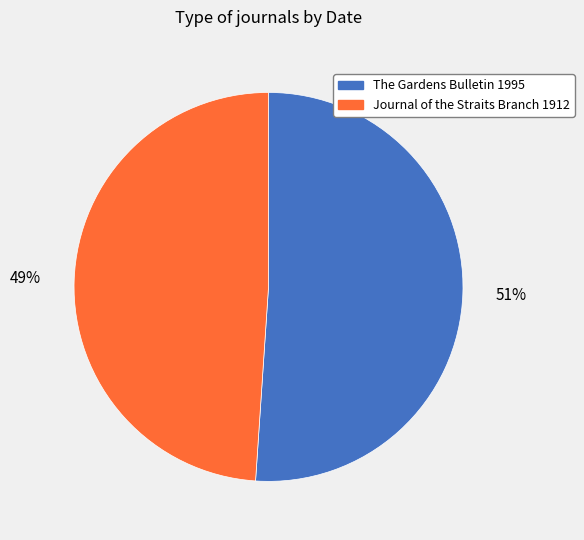

To the nearest percent, what is the combined percentage of Journal of the Straits Branch 1912 and The Gardens Bulletin 1995?

100%